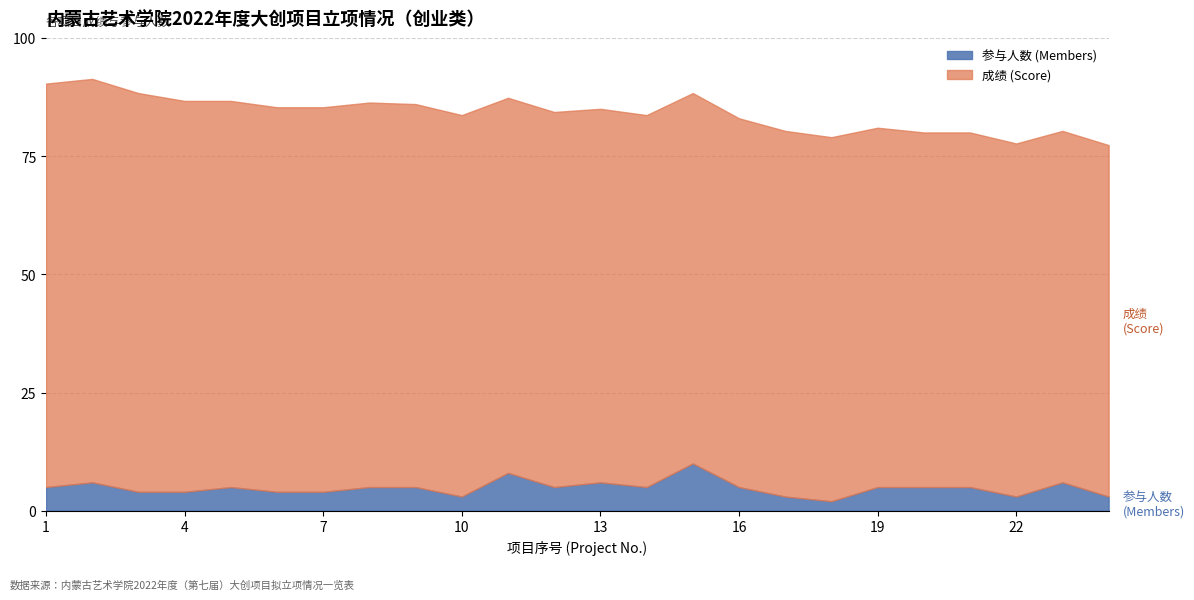

True or false: 成绩 (Score) and 参与人数 (Members) cross at least once.

False